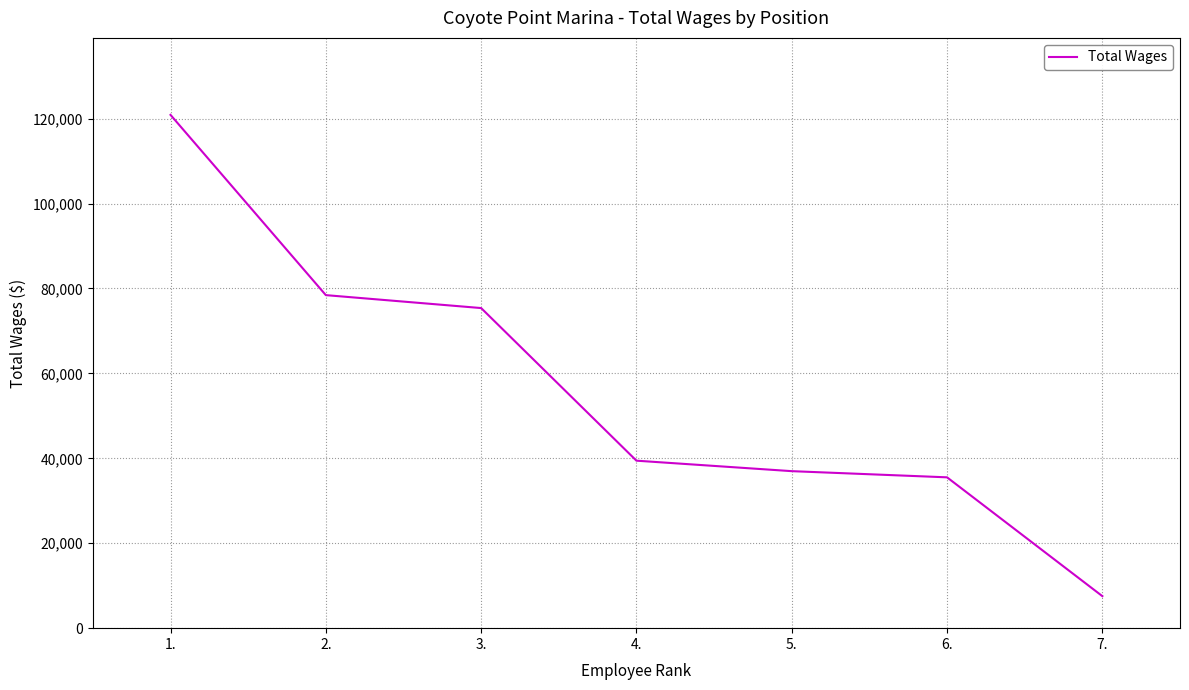

Reading left to right, transcribe all the data shown in this chart.

1.=120876	2.=78429	3.=75383	4.=39442	5.=36975	6.=35521	7.=7541